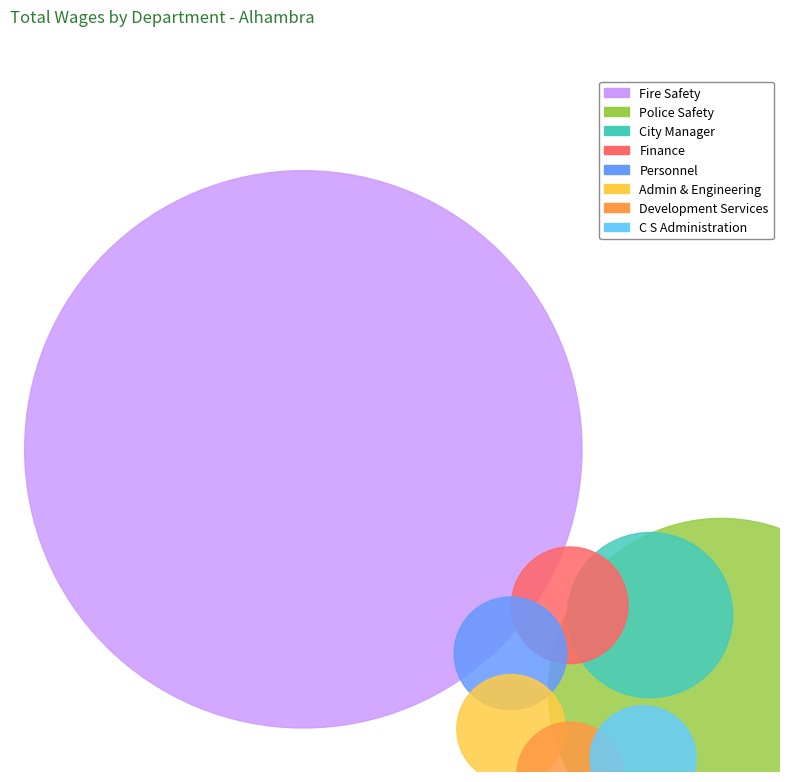

What is the change in value from Personnel to Admin & Engineering?

-11473